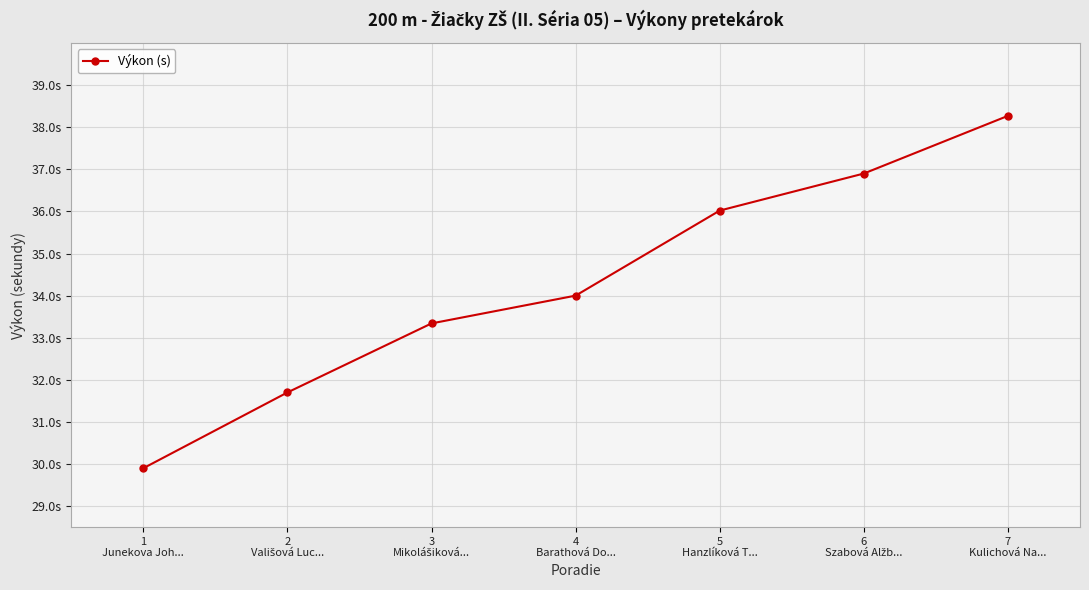

Rank the categories by value from lowest to highest.

1
Junekova Joh..., 2
Vališová Luc..., 3
Mikolášiková..., 4
Barathová Do..., 5
Hanzlíková T..., 6
Szabová Alžb..., 7
Kulichová Na...